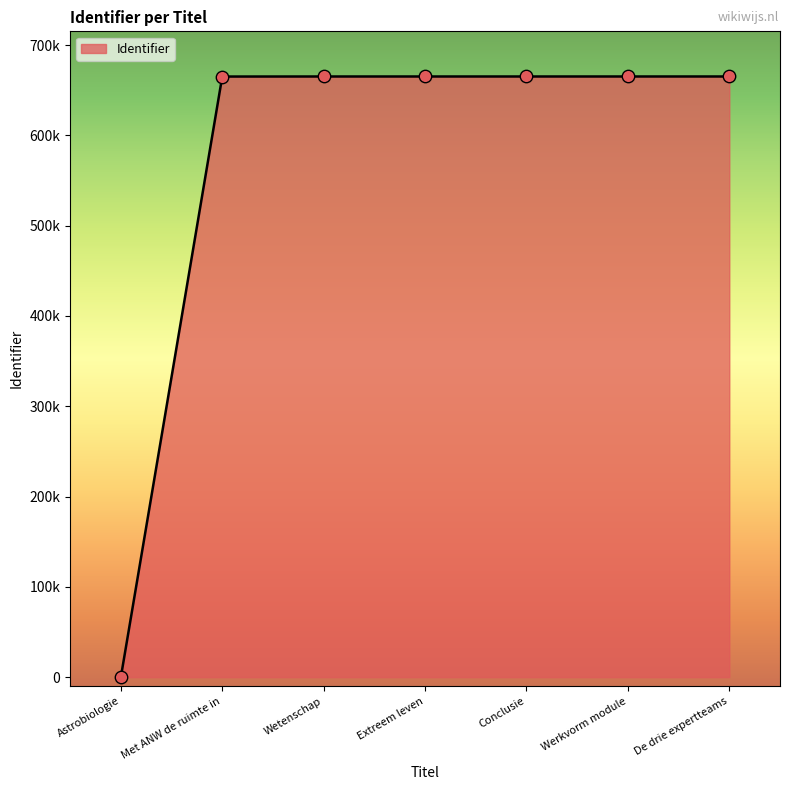

Is this an area chart (filled region under the line)?

Yes